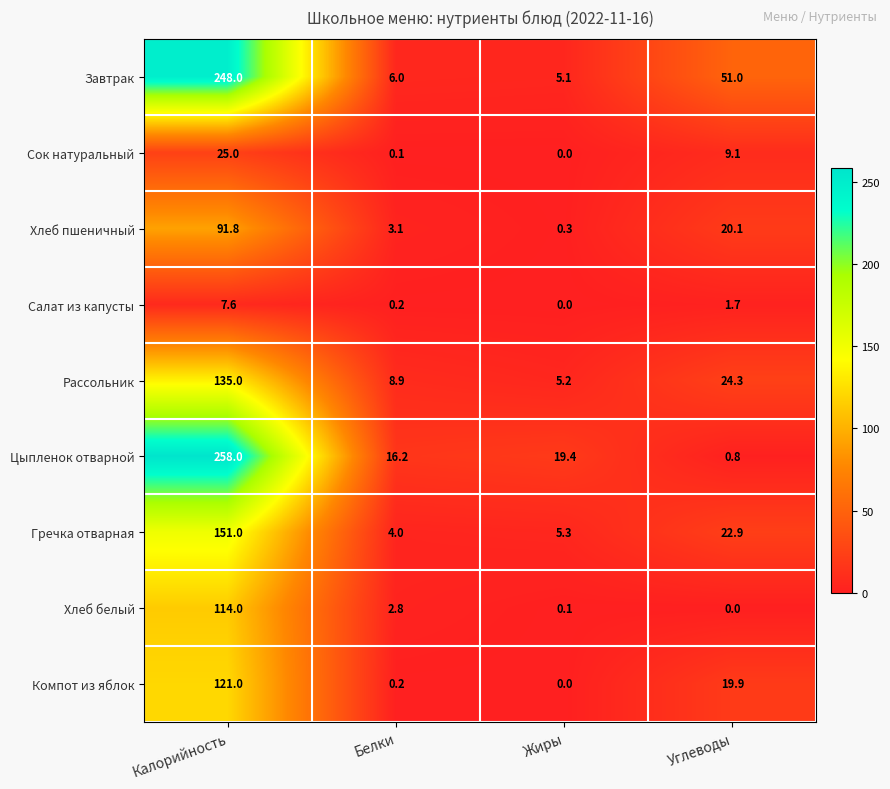

True or false: Салат из капусты has a value of 4.5 at Жиры.

False